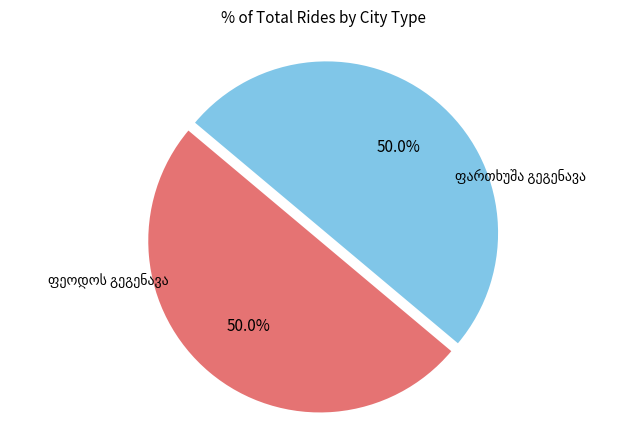

How many slices are in this pie chart?

2